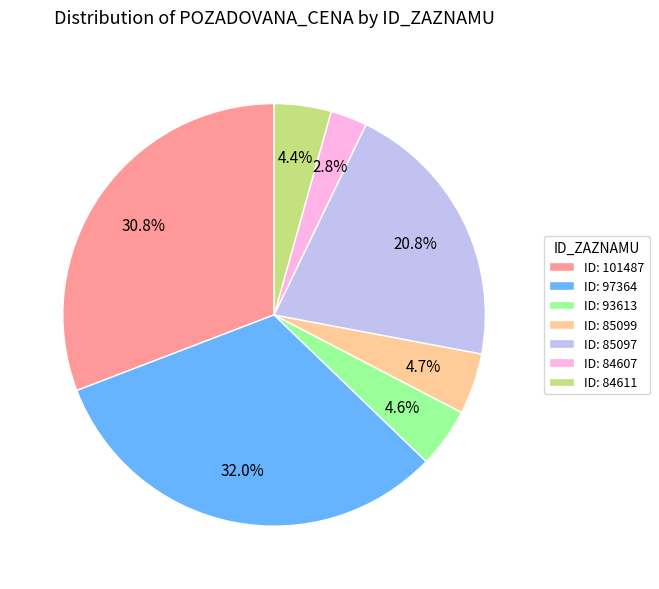

Do ID: 84607 and ID: 97364 together represent more than half of the pie?

No